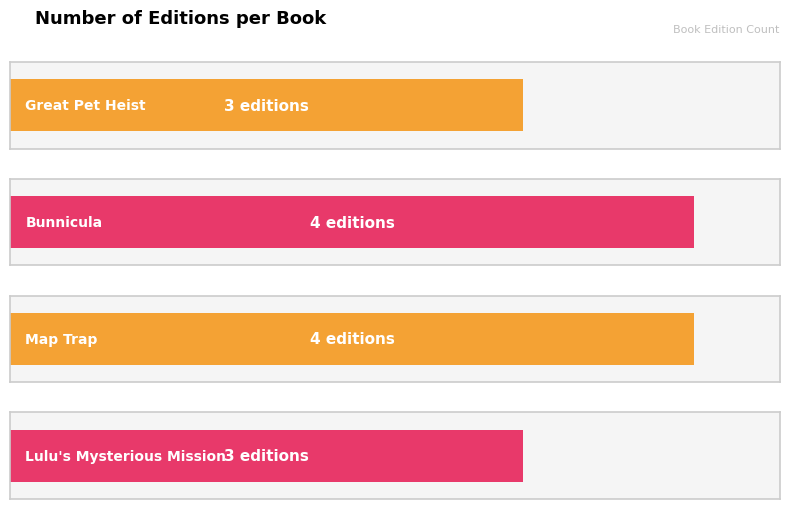

What is the value of the 3rd bar from the left?

4